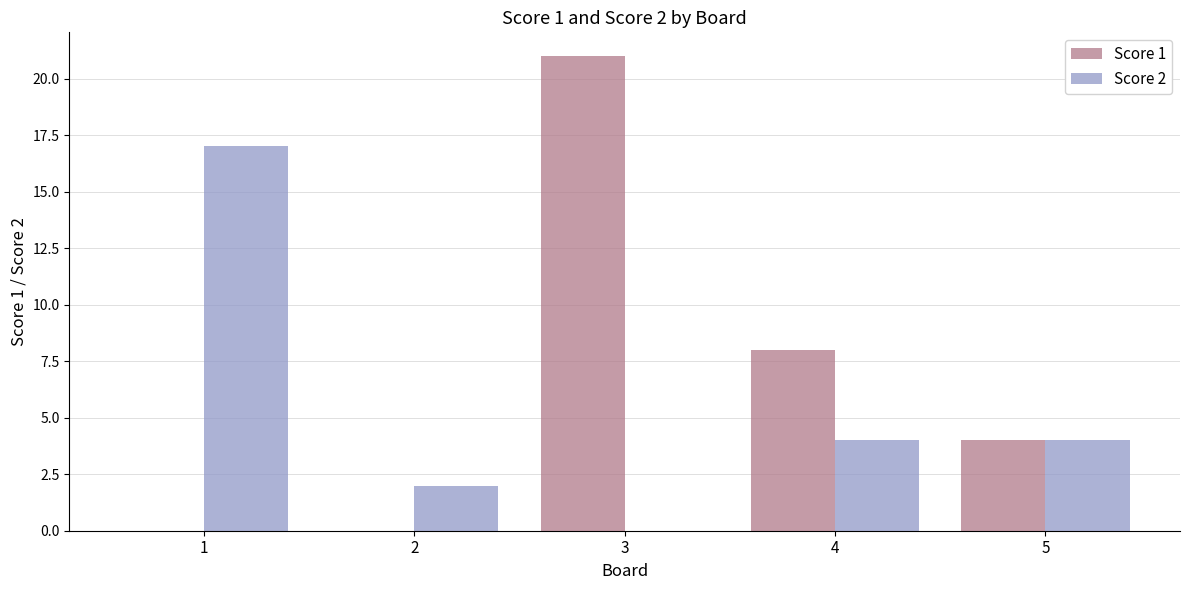

What is the sum of the Score 2 values at 2 and 4?

6